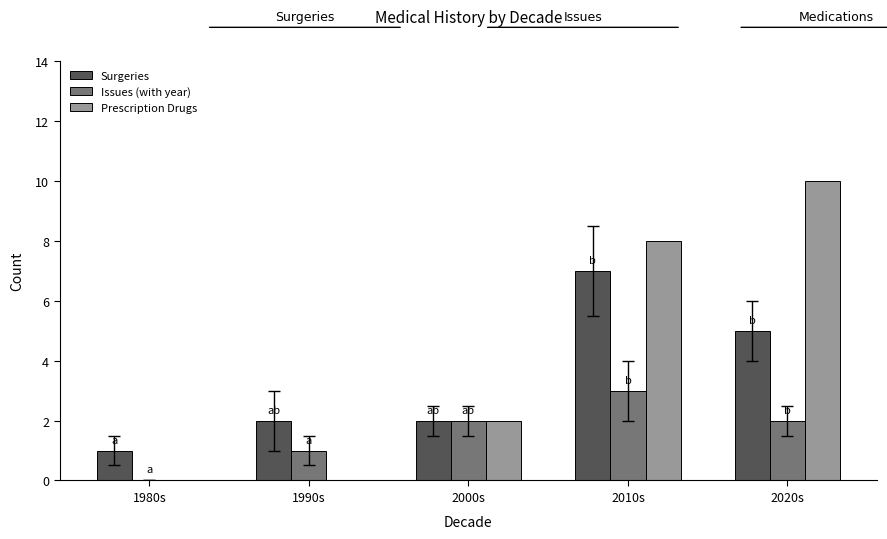

True or false: Issues (with year) has a value of 0 at 1990s.

False